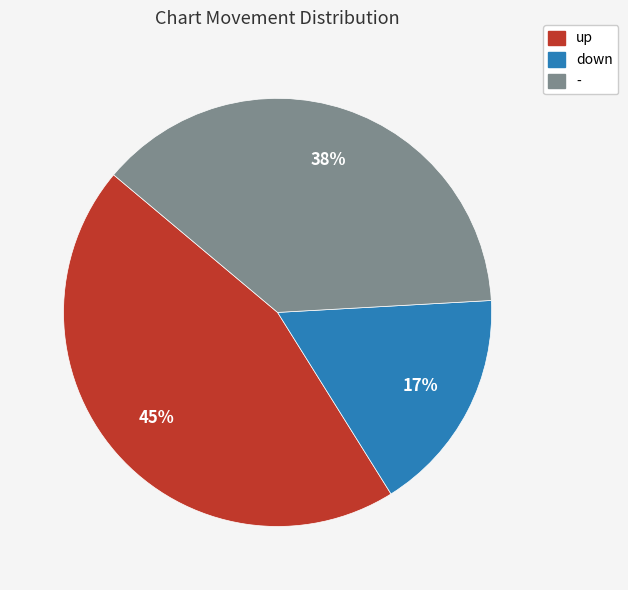

To the nearest percent, what is the combined percentage of down and -?

55%